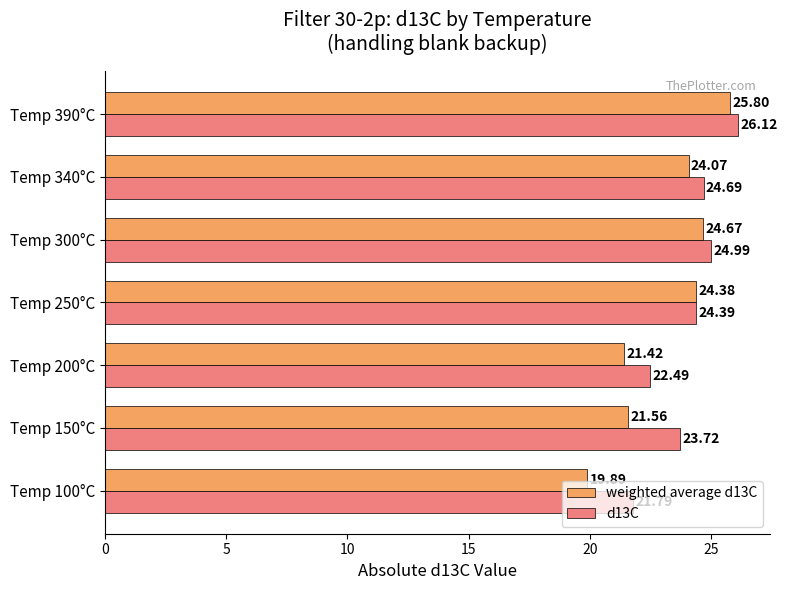

What is the greatest value displayed?

26.1